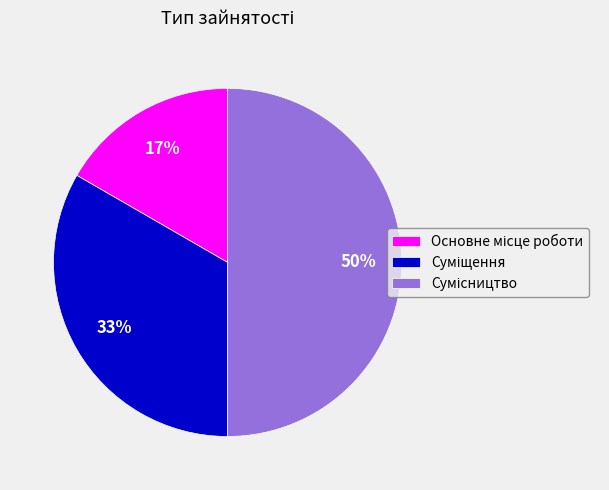

To the nearest percent, what is the difference between the largest and smallest slice percentages?

33%